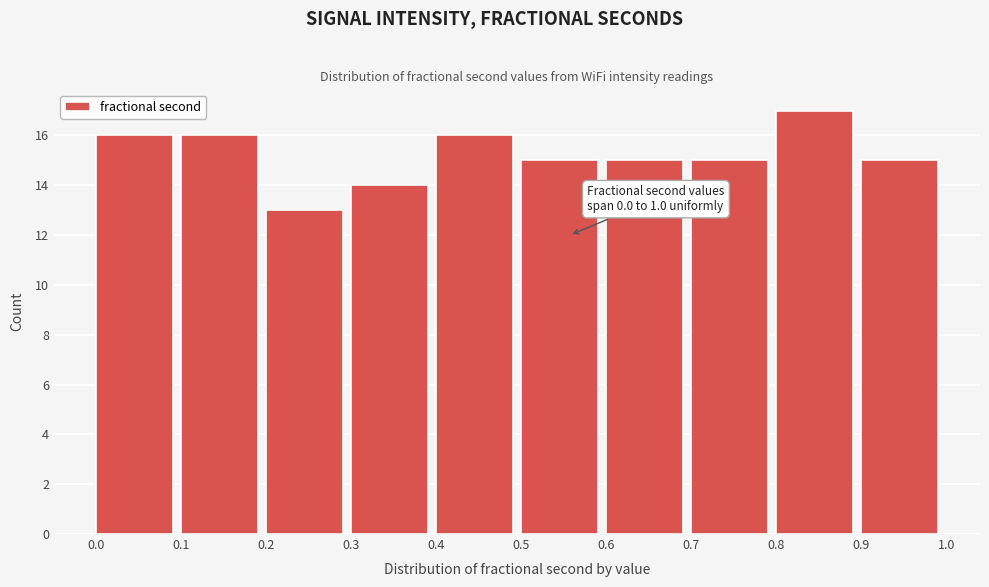

Reading left to right, extract all data points from this chart.

16	16	13	14	16	15	15	15	17	15